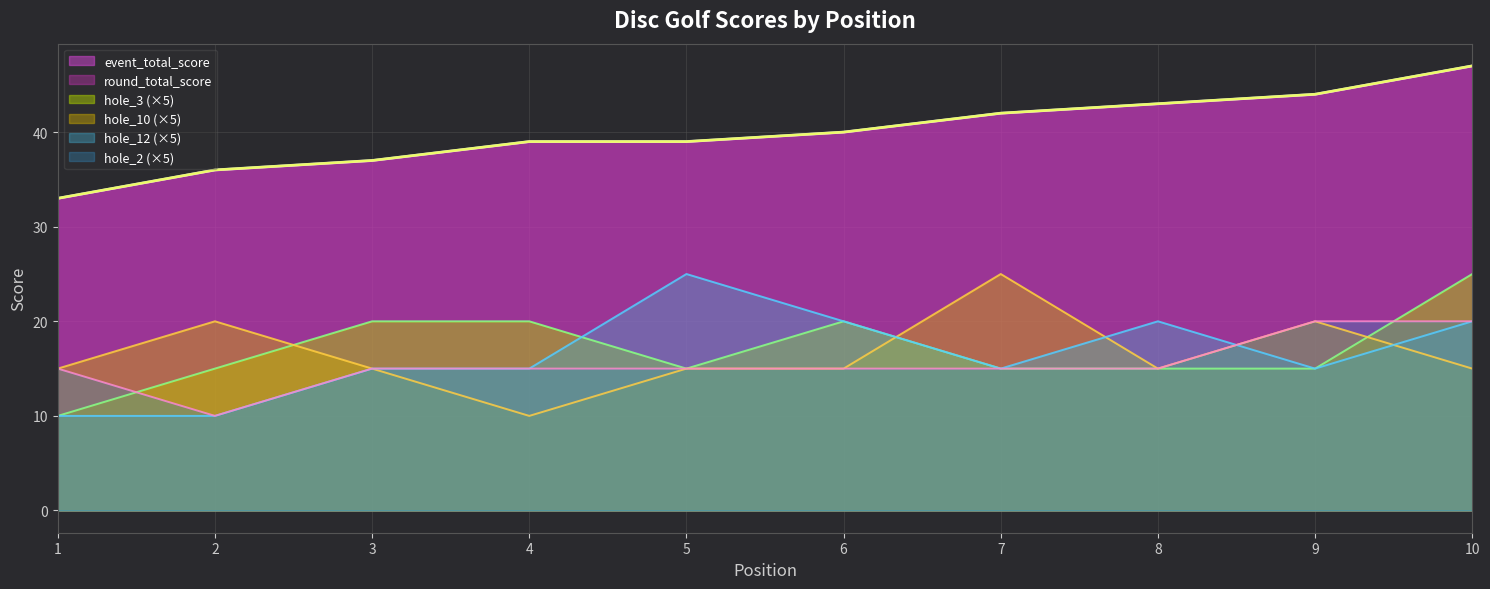

True or false: hole_12 has more than 1 interior local peaks.

True